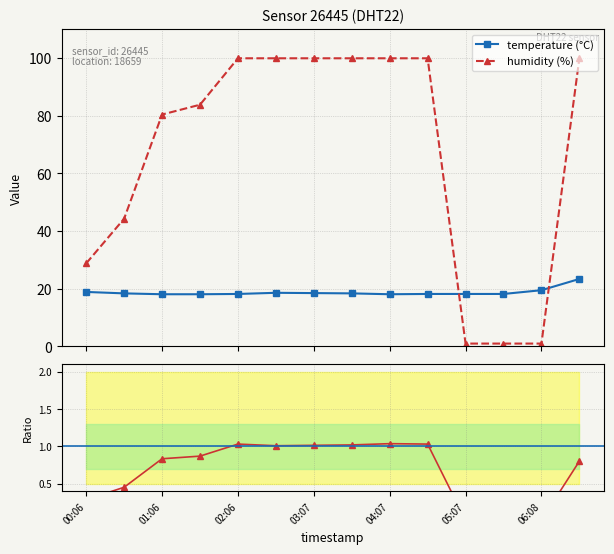

What is the lowest value of the temperature (°C) series?

18.1